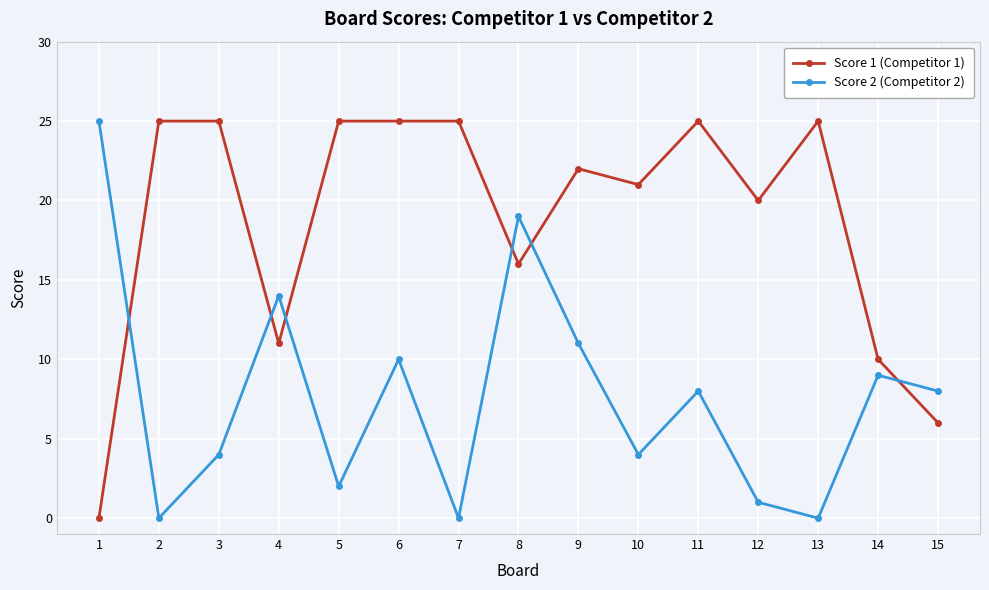

Reading left to right, transcribe all the data shown in this chart.

Score 1 (Competitor 1): 1=0	2=25	3=25	4=11	5=25	6=25	7=25	8=16	9=22	10=21	11=25	12=20	13=25	14=10	15=6
Score 2 (Competitor 2): 1=25	2=0	3=4	4=14	5=2	6=10	7=0	8=19	9=11	10=4	11=8	12=1	13=0	14=9	15=8